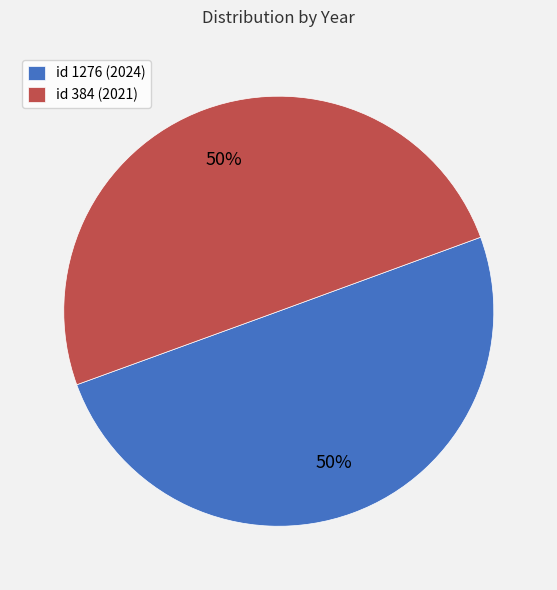

True or false: id 384 (2021) accounts for 50% of the total.

True